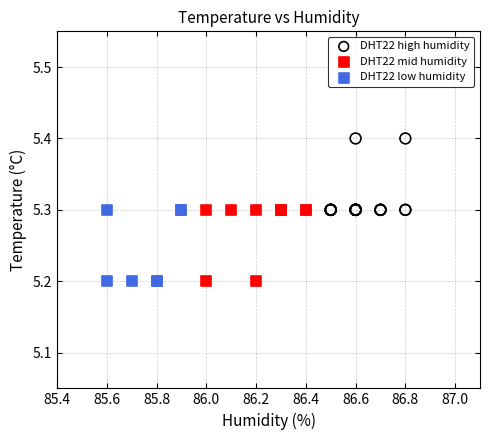

What are all the series names shown in the legend?

DHT22 high humidity, DHT22 mid humidity, DHT22 low humidity